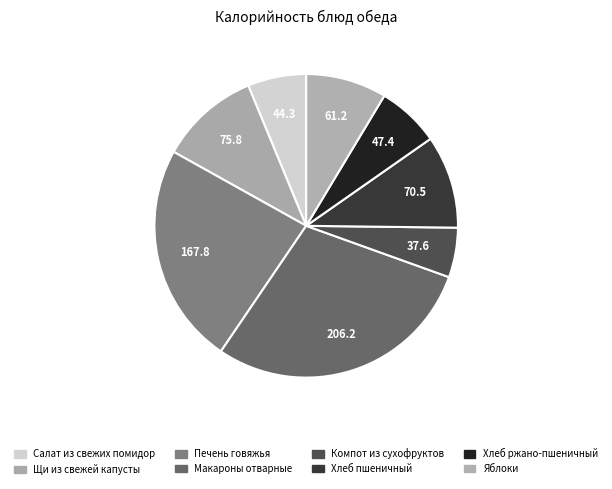

How many slices are in this pie chart?

8